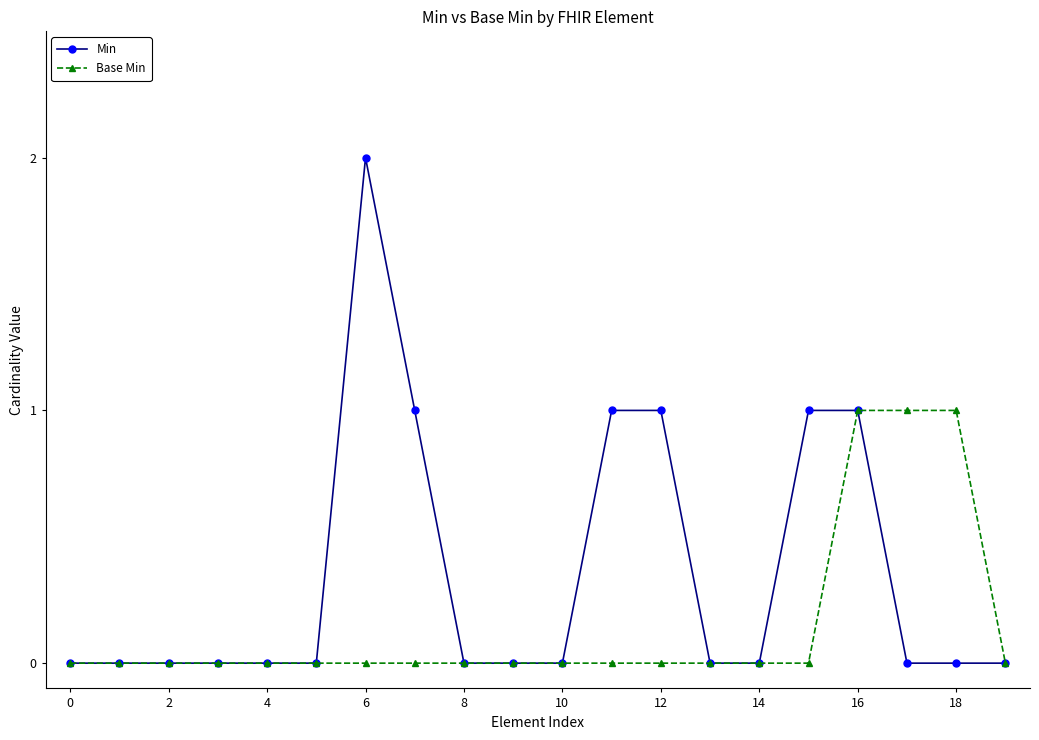

Rank the series by their maximum value, from lowest to highest.

Base Min, Min